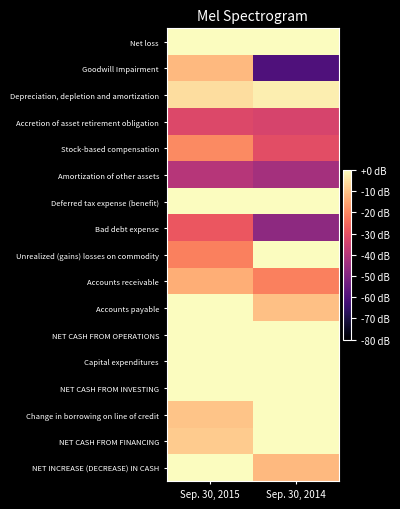

How many distinct data groups are displayed?

17